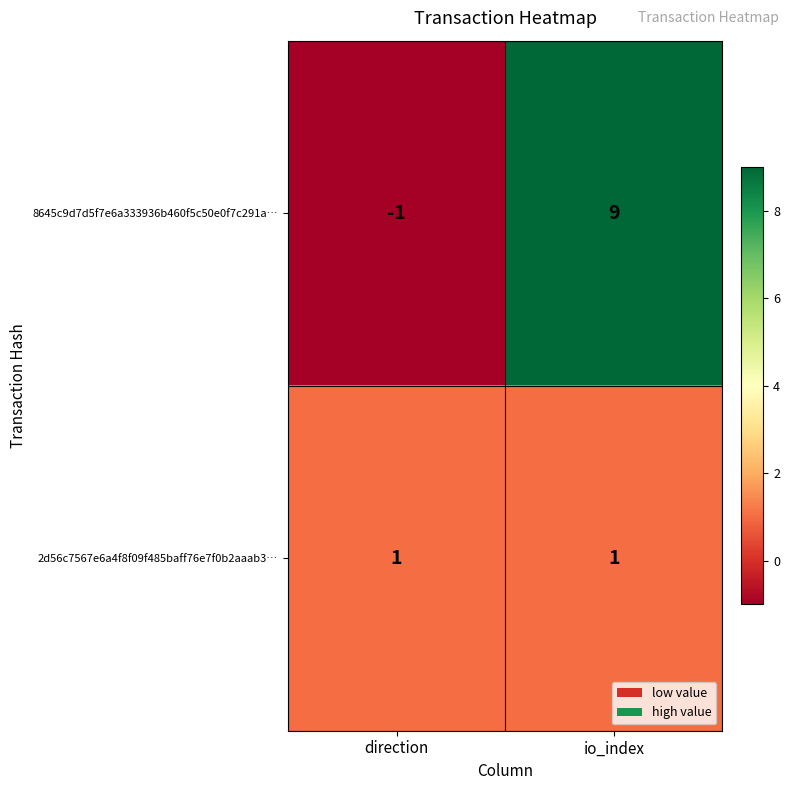

Which series has the largest range (max minus min)?

8645c9d7d5f7e6a333936b460f5c50e0f7c291a…